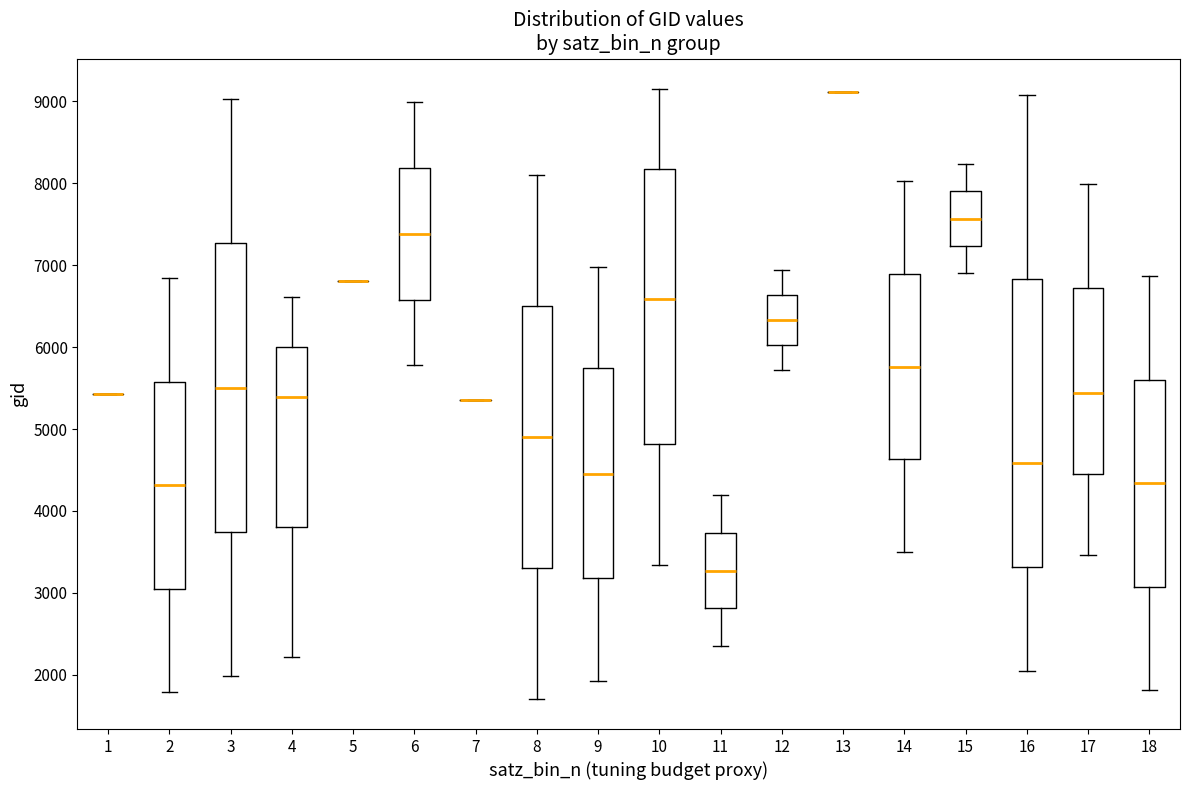

Reading left to right, transcribe this box plot: for each box, give where its median line is, the range the box spans, and where its two whiskers end, as read against the y-axis. The values are not printed on the chart, so give them approximately, as read against the axis.

1: box collapsed to a line at 5400, whiskers 5400 to 5400
2: median 4300, box 3100 to 5600, whiskers 1800 to 6800
3: median 5500, box 3700 to 7300, whiskers 2000 to 9000
4: median 5400, box 3800 to 6000, whiskers 2200 to 6600
5: box collapsed to a line at 6800, whiskers 6800 to 6800
6: median 7400, box 6600 to 8200, whiskers 5800 to 9000
7: box collapsed to a line at 5400, whiskers 5400 to 5400
8: median 4900, box 3300 to 6500, whiskers 1700 to 8100
9: median 4400, box 3200 to 5800, whiskers 1900 to 7000
10: median 6600, box 4800 to 8200, whiskers 3300 to 9200
11: median 3300, box 2800 to 3700, whiskers 2300 to 4200
12: median 6300, box 6000 to 6600, whiskers 5700 to 6900
13: box collapsed to a line at 9100, whiskers 9100 to 9100
14: median 5800, box 4600 to 6900, whiskers 3500 to 8000
15: median 7600, box 7200 to 7900, whiskers 6900 to 8200
16: median 4600, box 3300 to 6800, whiskers 2100 to 9100
17: median 5400, box 4500 to 6700, whiskers 3500 to 8000
18: median 4300, box 3100 to 5600, whiskers 1800 to 6900